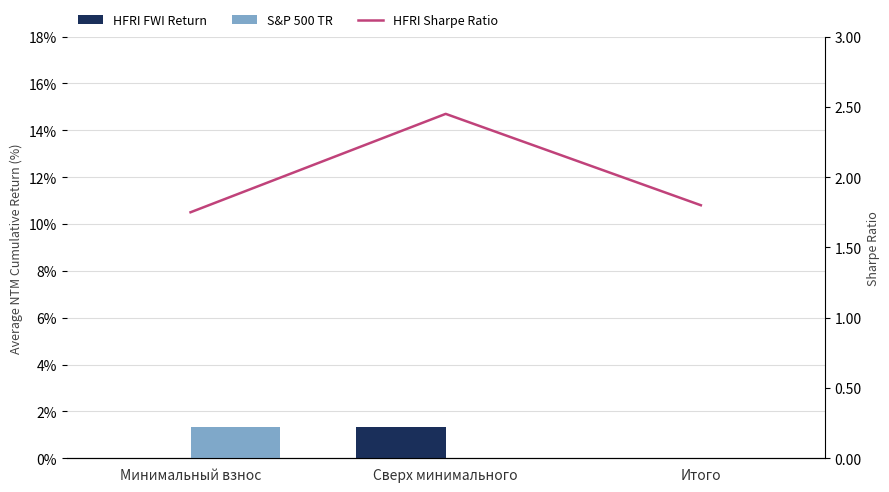

Rank the series at Минимальный взнос from lowest to highest value.

HFRI FWI Return, S&P 500 TR, HFRI Sharpe Ratio